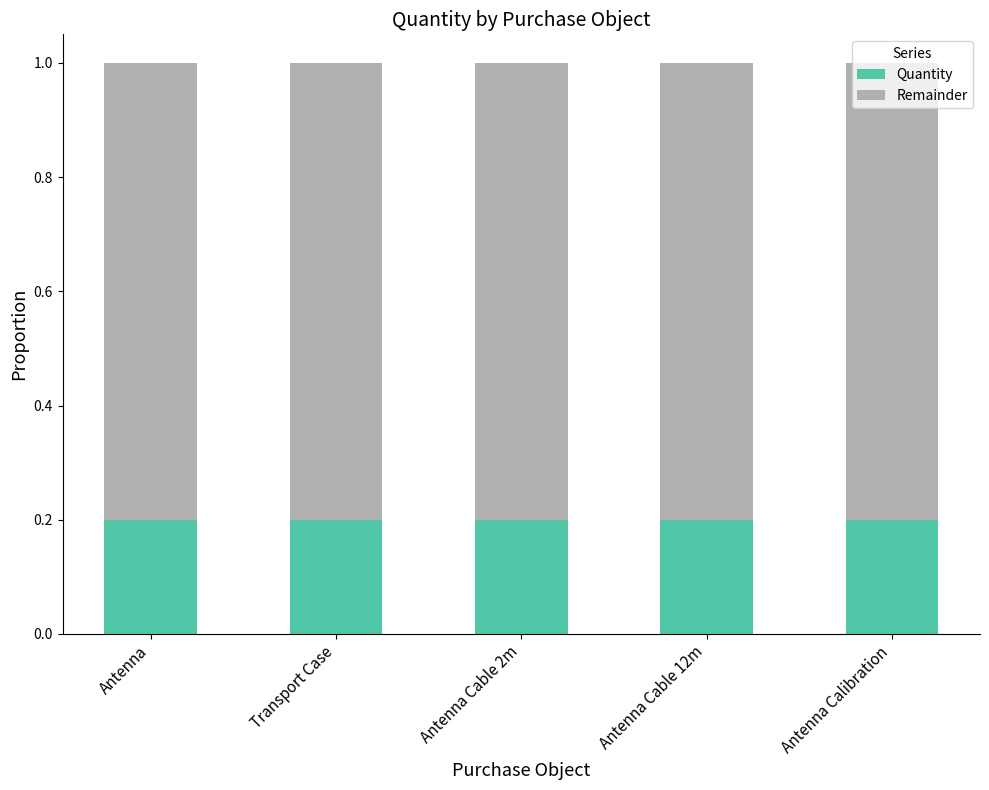

What is the total value across all series at Transport Case?

1.0